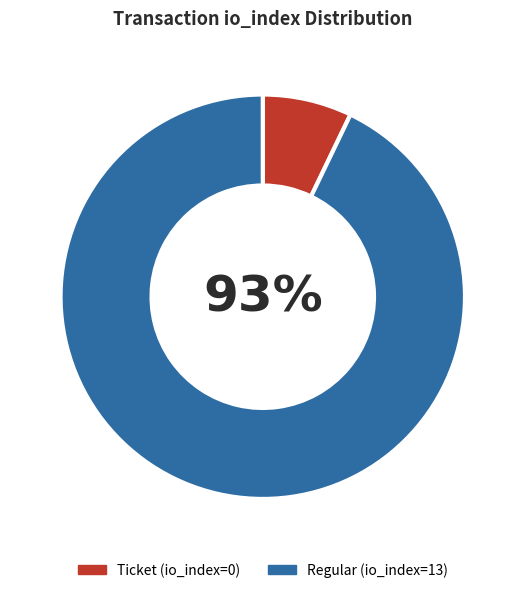

Does any single category account for the majority?

Yes